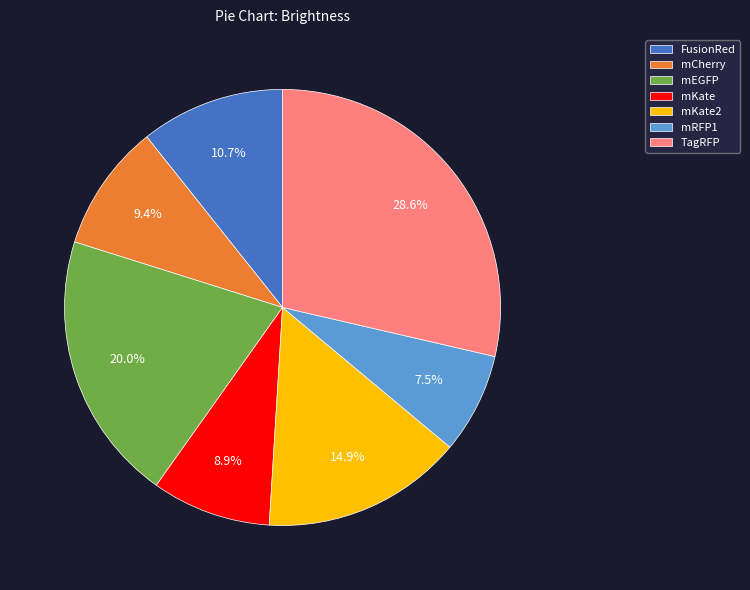

Is the sum of mCherry and TagRFP greater than half?

No